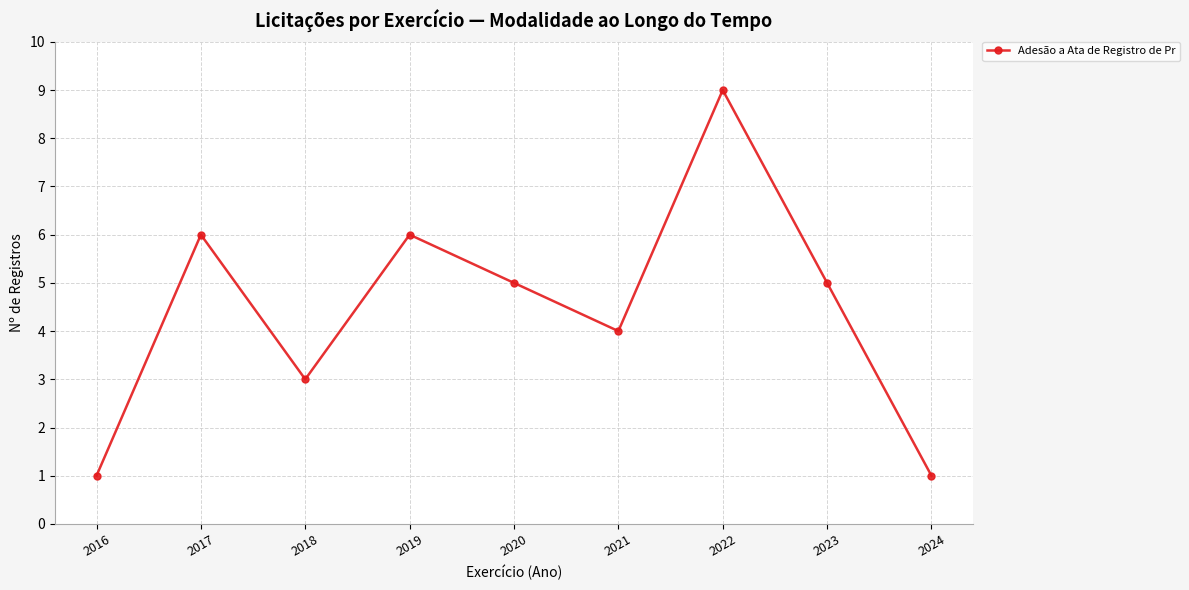

Approximately how many times larger is the value at 2016 compared to 2019?

0.2